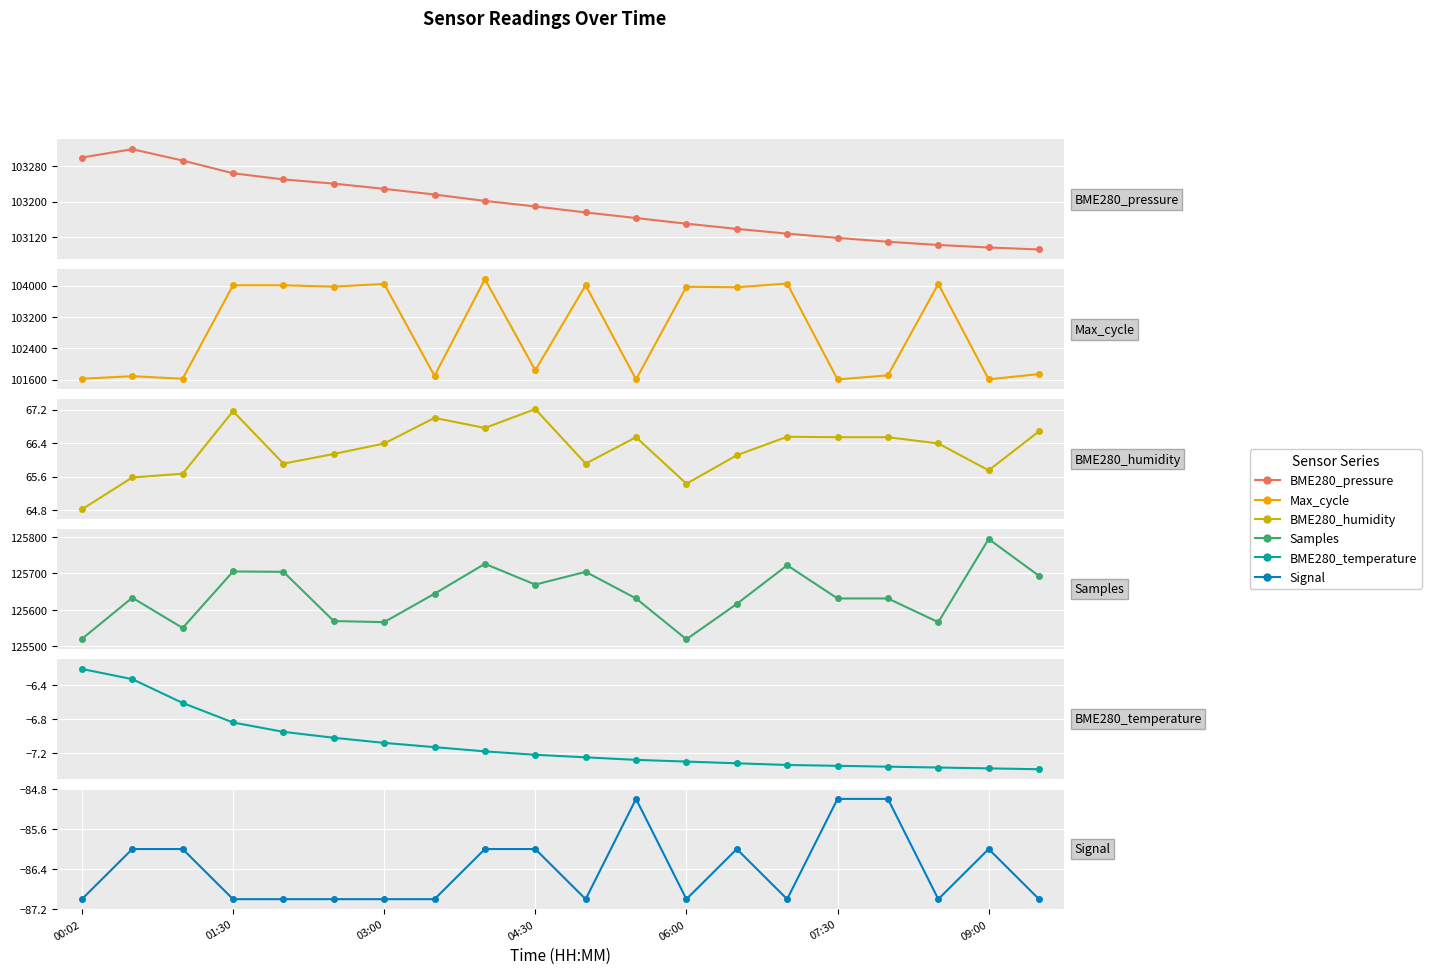

How many lines are shown in the chart?

6